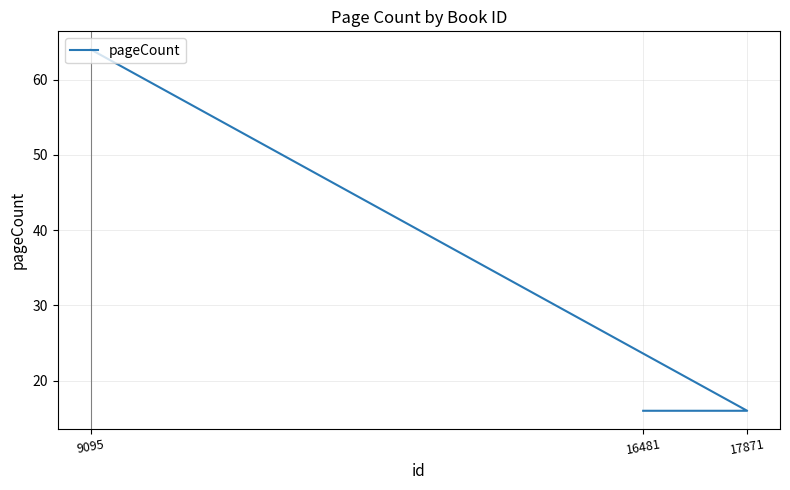

What is the difference between the values at 9095 and 16481?

48